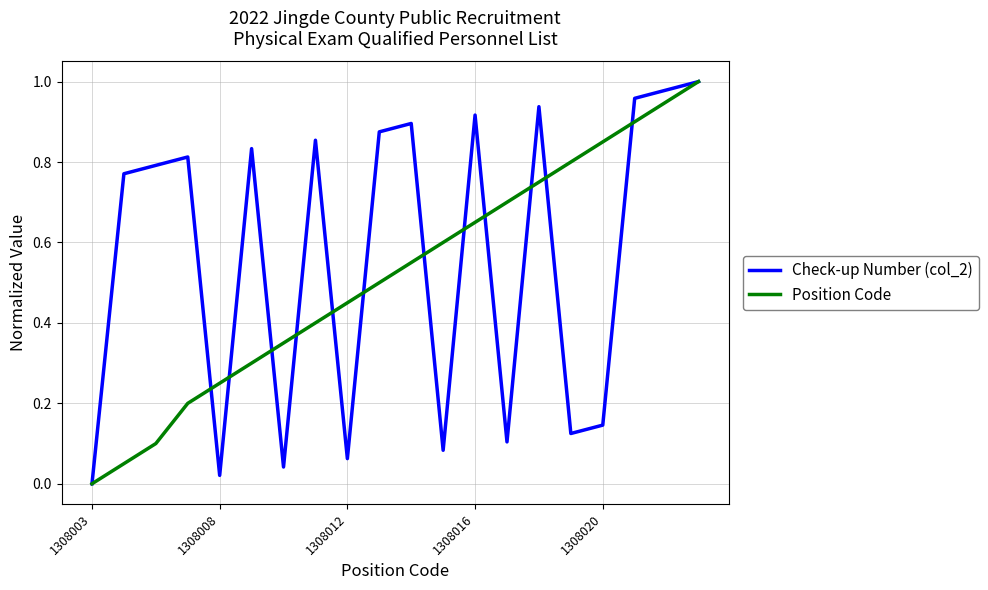

What are all the series names shown in the legend?

Check-up Number (col_2), Position Code